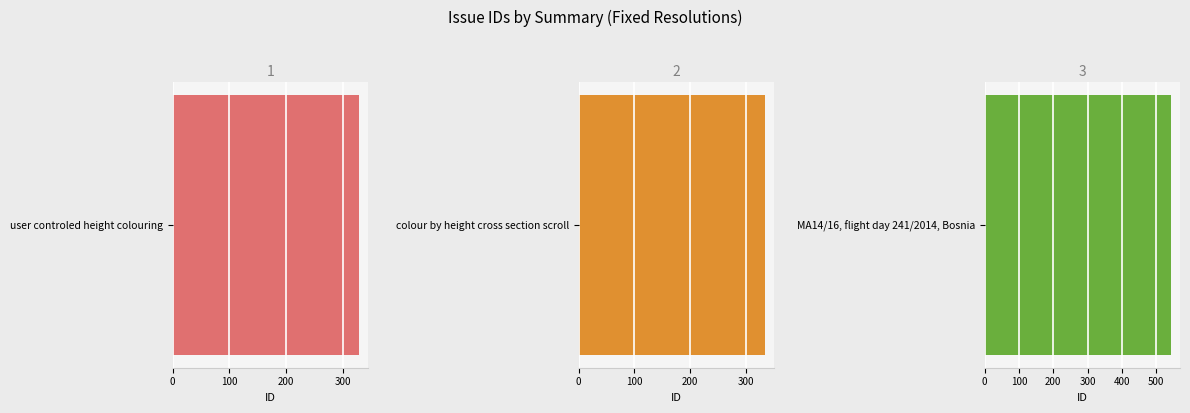

How many distinct data groups are displayed?

1